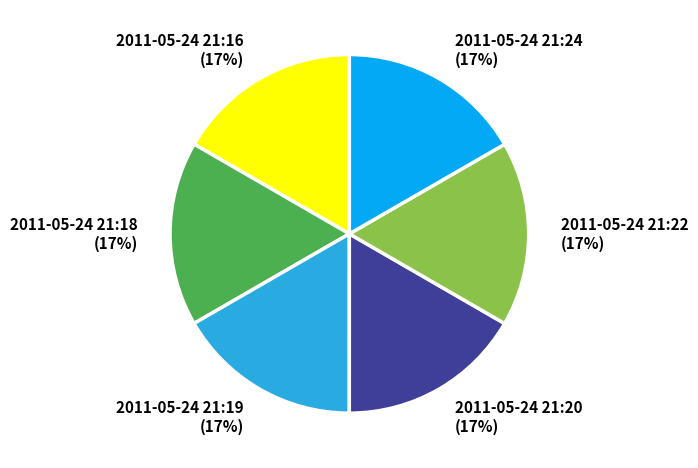

To the nearest percent, what is the average slice percentage?

17%